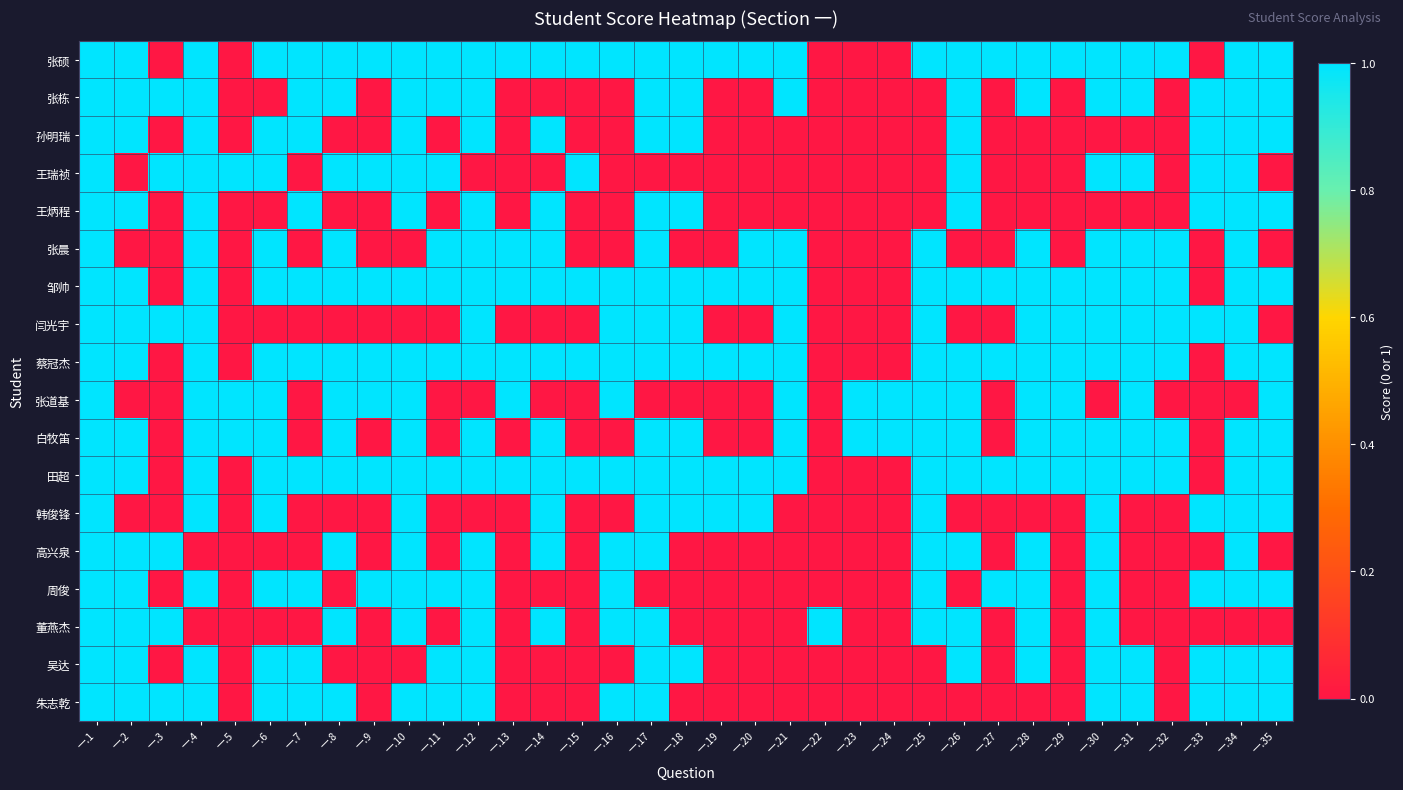

Reading left to right, list all the values displayed in this chart.

张硕: 一.1=1	一.2=1	一.3=0	一.4=1	一.5=0	一.6=1	一.7=1	一.8=1	一.9=1	一.10=1	一.11=1	一.12=1	一.13=1	一.14=1	一.15=1	一.16=1	一.17=1	一.18=1	一.19=1	一.20=1	一.21=1	一.22=0	一.23=0	一.24=0	一.25=1	一.26=1	一.27=1	一.28=1	一.29=1	一.30=1	一.31=1	一.32=1	一.33=0	一.34=1	一.35=1
张栋: 一.1=1	一.2=1	一.3=1	一.4=1	一.5=0	一.6=0	一.7=1	一.8=1	一.9=0	一.10=1	一.11=1	一.12=1	一.13=0	一.14=0	一.15=0	一.16=0	一.17=1	一.18=1	一.19=0	一.20=0	一.21=1	一.22=0	一.23=0	一.24=0	一.25=0	一.26=1	一.27=0	一.28=1	一.29=0	一.30=1	一.31=1	一.32=0	一.33=1	一.34=1	一.35=1
孙明瑞: 一.1=1	一.2=1	一.3=0	一.4=1	一.5=0	一.6=1	一.7=1	一.8=0	一.9=0	一.10=1	一.11=0	一.12=1	一.13=0	一.14=1	一.15=0	一.16=0	一.17=1	一.18=1	一.19=0	一.20=0	一.21=0	一.22=0	一.23=0	一.24=0	一.25=0	一.26=1	一.27=0	一.28=0	一.29=0	一.30=0	一.31=0	一.32=0	一.33=1	一.34=1	一.35=1
王瑞祯: 一.1=1	一.2=0	一.3=1	一.4=1	一.5=1	一.6=1	一.7=0	一.8=1	一.9=1	一.10=1	一.11=1	一.12=0	一.13=0	一.14=0	一.15=1	一.16=0	一.17=0	一.18=0	一.19=0	一.20=0	一.21=0	一.22=0	一.23=0	一.24=0	一.25=0	一.26=1	一.27=0	一.28=0	一.29=0	一.30=1	一.31=1	一.32=0	一.33=1	一.34=1	一.35=0
王炳程: 一.1=1	一.2=1	一.3=0	一.4=1	一.5=0	一.6=0	一.7=1	一.8=0	一.9=0	一.10=1	一.11=0	一.12=1	一.13=0	一.14=1	一.15=0	一.16=0	一.17=1	一.18=1	一.19=0	一.20=0	一.21=0	一.22=0	一.23=0	一.24=0	一.25=0	一.26=1	一.27=0	一.28=0	一.29=0	一.30=0	一.31=0	一.32=0	一.33=1	一.34=1	一.35=1
张晨: 一.1=1	一.2=0	一.3=0	一.4=1	一.5=0	一.6=1	一.7=0	一.8=1	一.9=0	一.10=0	一.11=1	一.12=1	一.13=1	一.14=1	一.15=0	一.16=0	一.17=1	一.18=0	一.19=0	一.20=1	一.21=1	一.22=0	一.23=0	一.24=0	一.25=1	一.26=0	一.27=0	一.28=1	一.29=0	一.30=1	一.31=1	一.32=1	一.33=0	一.34=1	一.35=0
邹帅: 一.1=1	一.2=1	一.3=0	一.4=1	一.5=0	一.6=1	一.7=1	一.8=1	一.9=1	一.10=1	一.11=1	一.12=1	一.13=1	一.14=1	一.15=1	一.16=1	一.17=1	一.18=1	一.19=1	一.20=1	一.21=1	一.22=0	一.23=0	一.24=0	一.25=1	一.26=1	一.27=1	一.28=1	一.29=1	一.30=1	一.31=1	一.32=1	一.33=0	一.34=1	一.35=1
闫光宇: 一.1=1	一.2=1	一.3=1	一.4=1	一.5=0	一.6=0	一.7=0	一.8=0	一.9=0	一.10=0	一.11=0	一.12=1	一.13=0	一.14=0	一.15=0	一.16=1	一.17=1	一.18=1	一.19=0	一.20=0	一.21=1	一.22=0	一.23=0	一.24=0	一.25=1	一.26=0	一.27=0	一.28=1	一.29=1	一.30=1	一.31=1	一.32=1	一.33=1	一.34=1	一.35=0
蔡冠杰: 一.1=1	一.2=1	一.3=0	一.4=1	一.5=0	一.6=1	一.7=1	一.8=1	一.9=1	一.10=1	一.11=1	一.12=1	一.13=1	一.14=1	一.15=1	一.16=1	一.17=1	一.18=1	一.19=1	一.20=1	一.21=1	一.22=0	一.23=0	一.24=0	一.25=1	一.26=1	一.27=1	一.28=1	一.29=1	一.30=1	一.31=1	一.32=1	一.33=0	一.34=1	一.35=1
张道基: 一.1=1	一.2=0	一.3=0	一.4=1	一.5=1	一.6=1	一.7=0	一.8=1	一.9=1	一.10=1	一.11=0	一.12=0	一.13=1	一.14=0	一.15=0	一.16=1	一.17=0	一.18=0	一.19=0	一.20=0	一.21=1	一.22=0	一.23=1	一.24=1	一.25=1	一.26=1	一.27=0	一.28=1	一.29=1	一.30=0	一.31=1	一.32=0	一.33=0	一.34=0	一.35=1
白牧笛: 一.1=1	一.2=1	一.3=0	一.4=1	一.5=1	一.6=1	一.7=0	一.8=1	一.9=0	一.10=1	一.11=0	一.12=1	一.13=0	一.14=1	一.15=0	一.16=0	一.17=1	一.18=1	一.19=0	一.20=0	一.21=1	一.22=0	一.23=1	一.24=1	一.25=1	一.26=1	一.27=0	一.28=1	一.29=1	一.30=1	一.31=1	一.32=1	一.33=0	一.34=1	一.35=1
田超: 一.1=1	一.2=1	一.3=0	一.4=1	一.5=0	一.6=1	一.7=1	一.8=1	一.9=1	一.10=1	一.11=1	一.12=1	一.13=1	一.14=1	一.15=1	一.16=1	一.17=1	一.18=1	一.19=1	一.20=1	一.21=1	一.22=0	一.23=0	一.24=0	一.25=1	一.26=1	一.27=1	一.28=1	一.29=1	一.30=1	一.31=1	一.32=1	一.33=0	一.34=1	一.35=1
韩俊锋: 一.1=1	一.2=0	一.3=0	一.4=1	一.5=0	一.6=1	一.7=0	一.8=0	一.9=0	一.10=1	一.11=0	一.12=0	一.13=0	一.14=1	一.15=0	一.16=0	一.17=1	一.18=1	一.19=1	一.20=1	一.21=0	一.22=0	一.23=0	一.24=0	一.25=1	一.26=0	一.27=0	一.28=0	一.29=0	一.30=1	一.31=0	一.32=0	一.33=1	一.34=1	一.35=1
高兴泉: 一.1=1	一.2=1	一.3=1	一.4=0	一.5=0	一.6=0	一.7=0	一.8=1	一.9=0	一.10=1	一.11=0	一.12=1	一.13=0	一.14=1	一.15=0	一.16=1	一.17=1	一.18=0	一.19=0	一.20=0	一.21=0	一.22=0	一.23=0	一.24=0	一.25=1	一.26=1	一.27=0	一.28=1	一.29=0	一.30=1	一.31=0	一.32=0	一.33=0	一.34=1	一.35=0
周俊: 一.1=1	一.2=1	一.3=0	一.4=1	一.5=0	一.6=1	一.7=1	一.8=0	一.9=1	一.10=1	一.11=1	一.12=1	一.13=0	一.14=0	一.15=0	一.16=1	一.17=0	一.18=0	一.19=0	一.20=0	一.21=0	一.22=0	一.23=0	一.24=0	一.25=1	一.26=0	一.27=1	一.28=1	一.29=0	一.30=1	一.31=0	一.32=0	一.33=1	一.34=1	一.35=1
董燕杰: 一.1=1	一.2=1	一.3=1	一.4=0	一.5=0	一.6=0	一.7=0	一.8=1	一.9=0	一.10=1	一.11=0	一.12=1	一.13=0	一.14=1	一.15=0	一.16=1	一.17=1	一.18=0	一.19=0	一.20=0	一.21=0	一.22=1	一.23=0	一.24=0	一.25=1	一.26=1	一.27=0	一.28=1	一.29=0	一.30=1	一.31=0	一.32=0	一.33=0	一.34=0	一.35=0
吴达: 一.1=1	一.2=1	一.3=0	一.4=1	一.5=0	一.6=1	一.7=1	一.8=0	一.9=0	一.10=0	一.11=1	一.12=1	一.13=0	一.14=0	一.15=0	一.16=0	一.17=1	一.18=1	一.19=0	一.20=0	一.21=0	一.22=0	一.23=0	一.24=0	一.25=0	一.26=1	一.27=0	一.28=1	一.29=0	一.30=1	一.31=1	一.32=0	一.33=1	一.34=1	一.35=1
朱志乾: 一.1=1	一.2=1	一.3=1	一.4=1	一.5=0	一.6=1	一.7=1	一.8=1	一.9=0	一.10=1	一.11=1	一.12=1	一.13=0	一.14=0	一.15=0	一.16=1	一.17=1	一.18=0	一.19=0	一.20=0	一.21=0	一.22=0	一.23=0	一.24=0	一.25=0	一.26=0	一.27=0	一.28=0	一.29=0	一.30=1	一.31=1	一.32=0	一.33=1	一.34=1	一.35=1